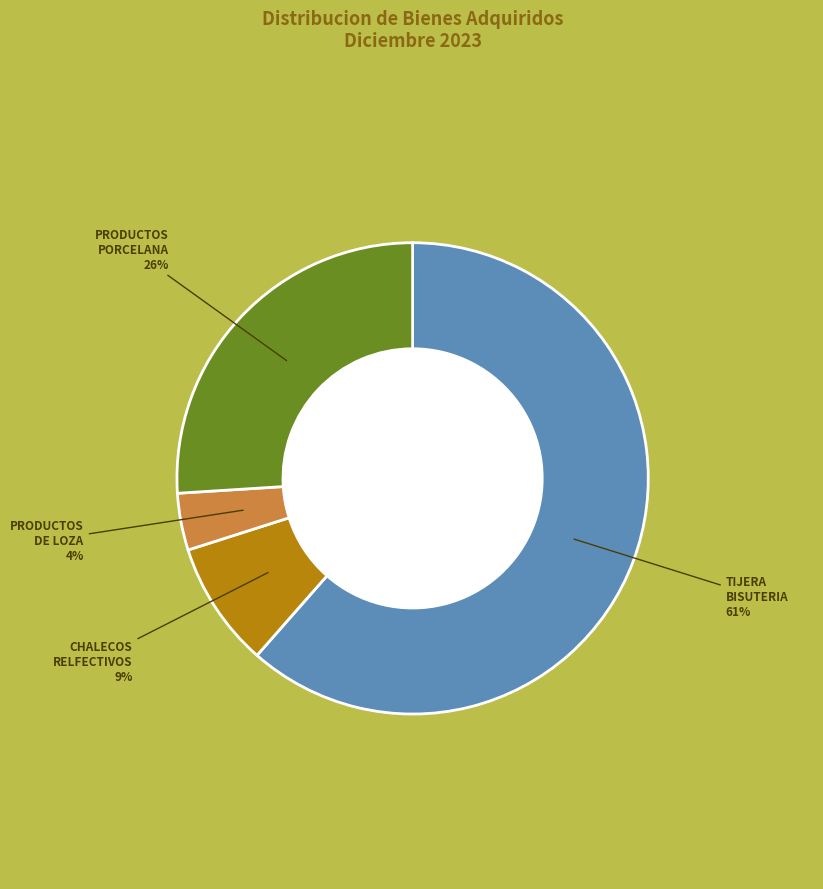

Count the number of slices in the pie.

4